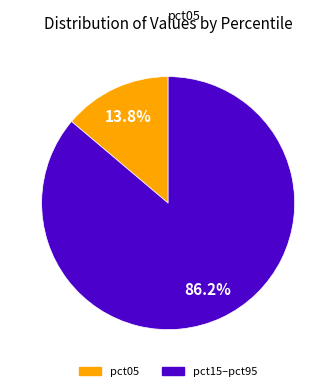

Is there any slice that represents more than half of the pie?

Yes